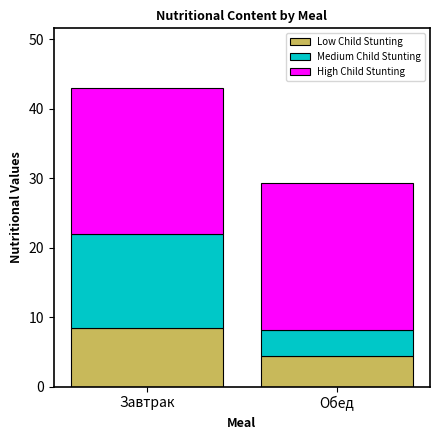

How many bars are there in total?

2